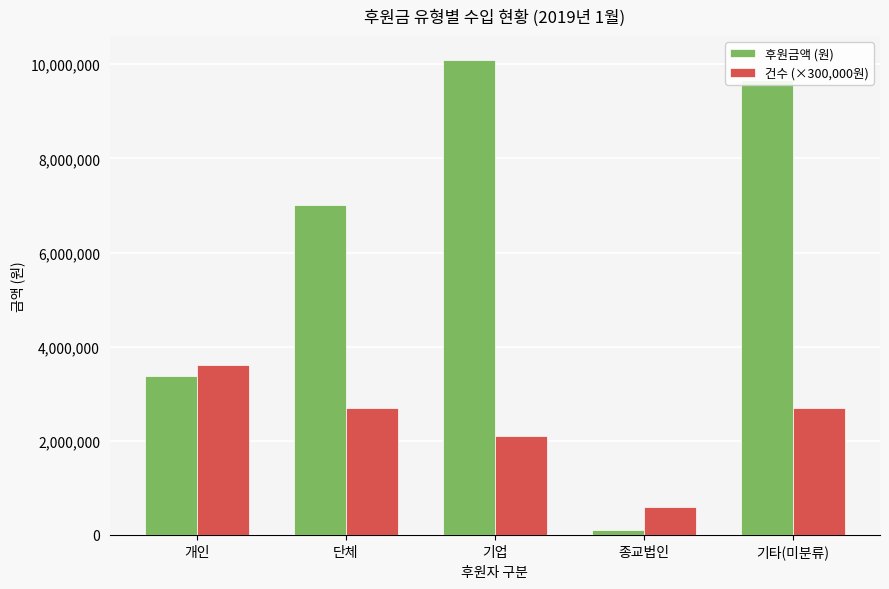

List the labels in order of 후원금액 (원) value, largest first.

기업, 기타(미분류), 단체, 개인, 종교법인